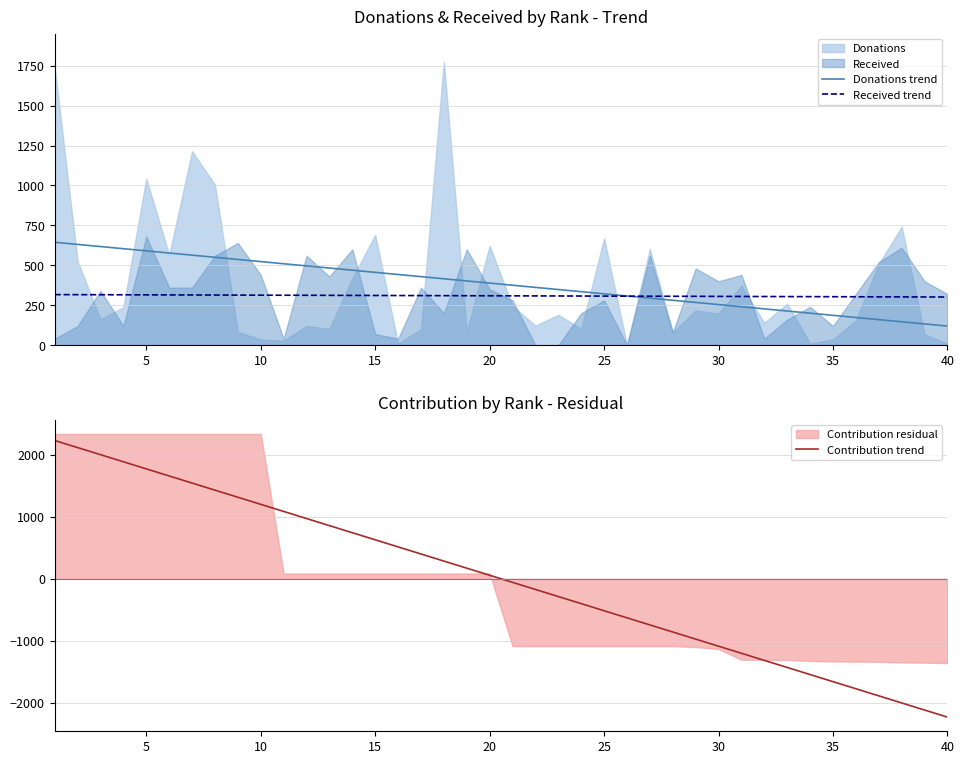

What is the maximum value for Donations trend?

644.3